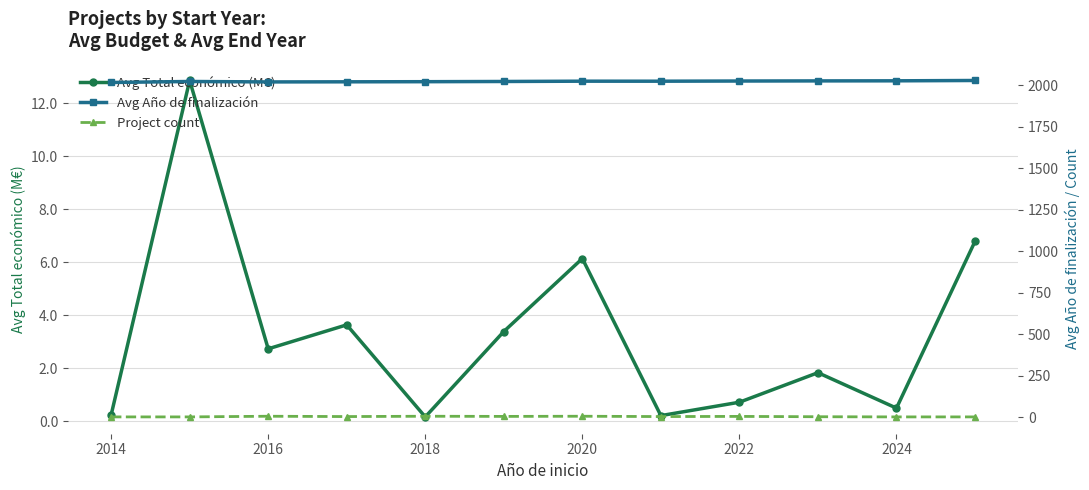

How many interior local valleys does the Avg Total económico (M€) series have?

4